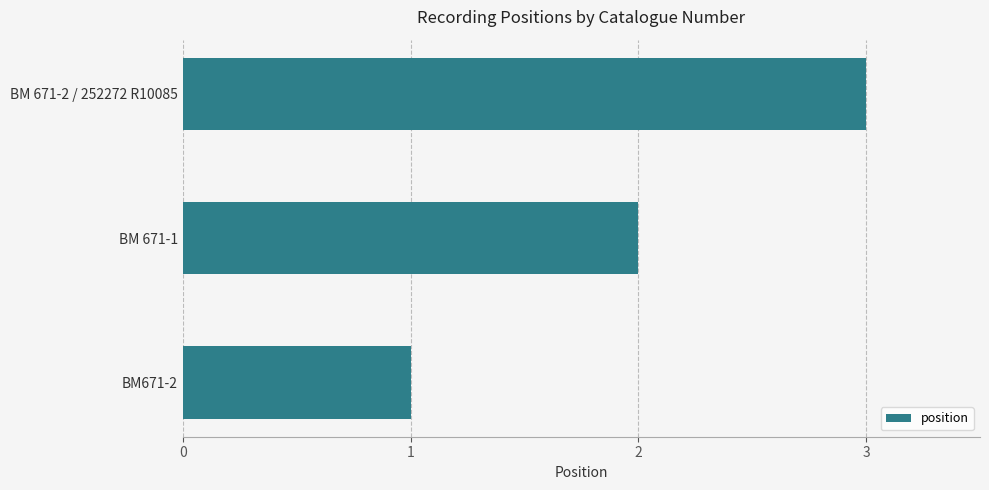

Read the value at BM 671-2 / 252272 R10085.

3